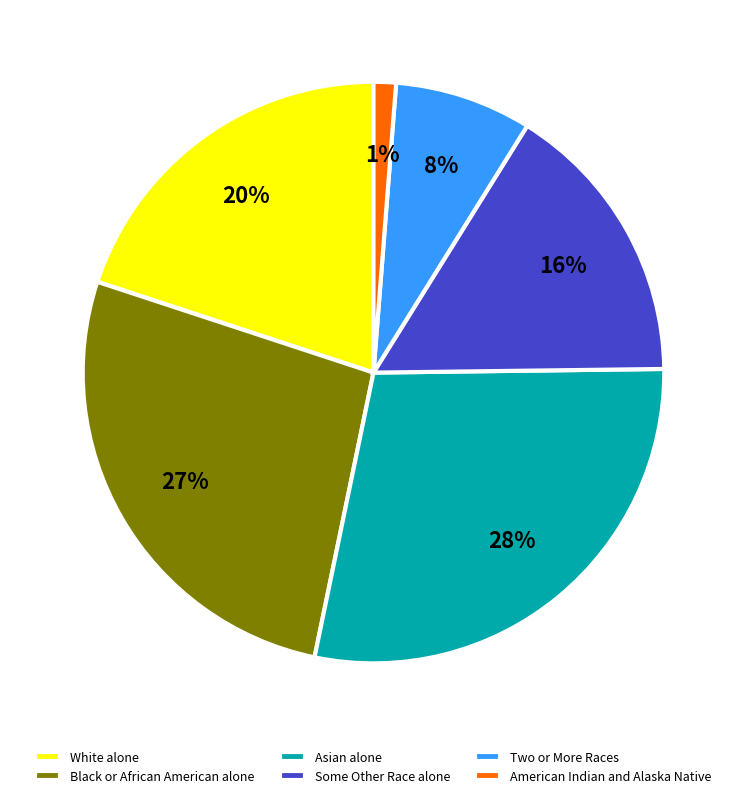

Is the sum of Two or More Races and Black or African American alone greater than half?

No